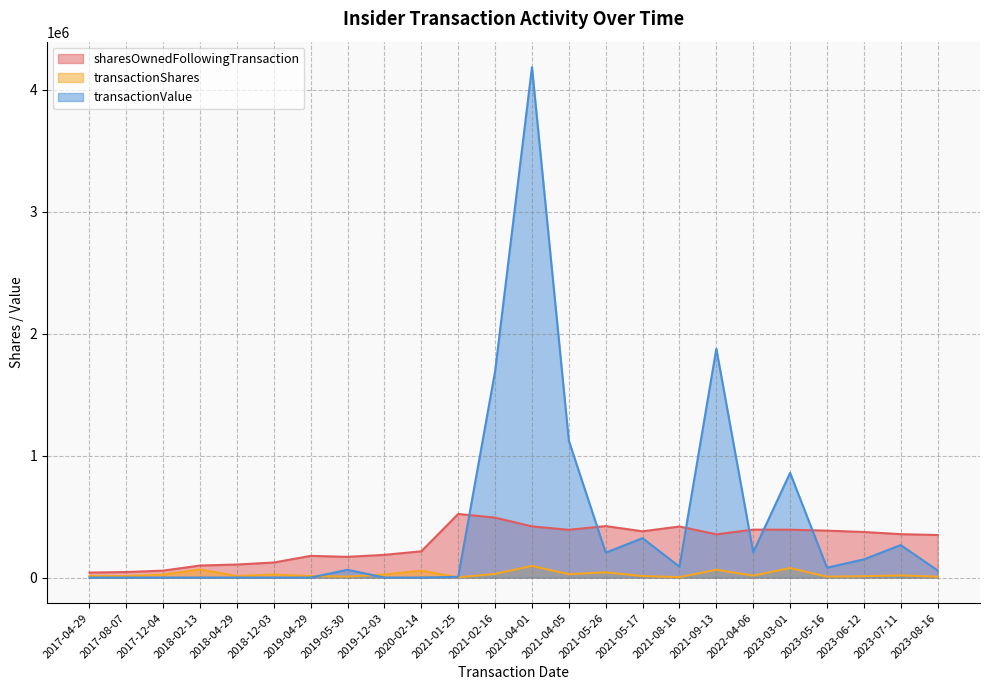

Is it true that transactionShares equals 37290 at 2019-12-03?

False